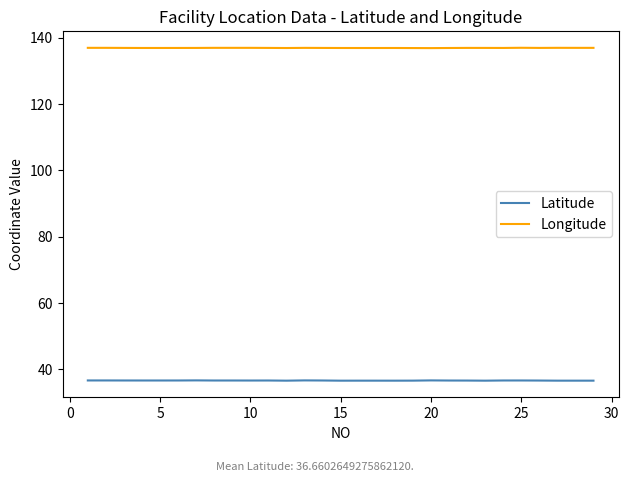

What is the difference between the second highest and minimum values in the Latitude series?

0.1